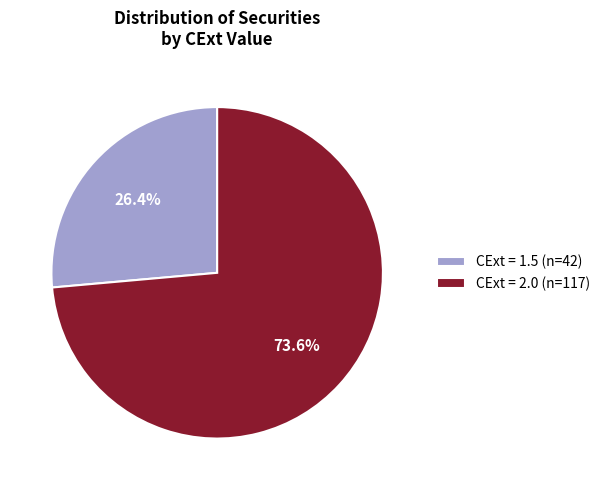

Between CExt = 2.0 (n=117) and CExt = 1.5 (n=42), which is larger?

CExt = 2.0 (n=117)